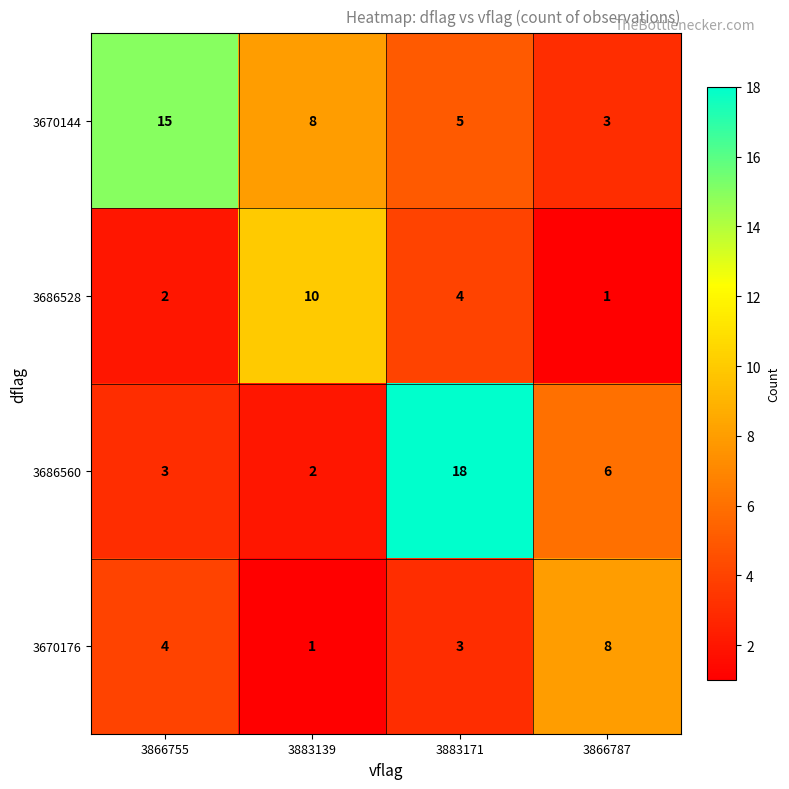

At 3866755, list the series in order from smallest to largest.

3686528, 3686560, 3670176, 3670144